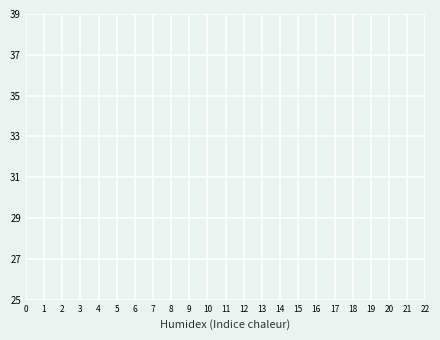

Does the chart display data point markers on the line(s)?

Yes